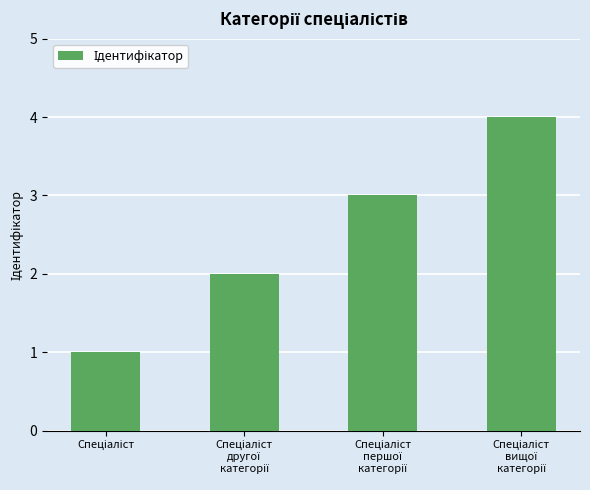

How many data points are less than 3?

2